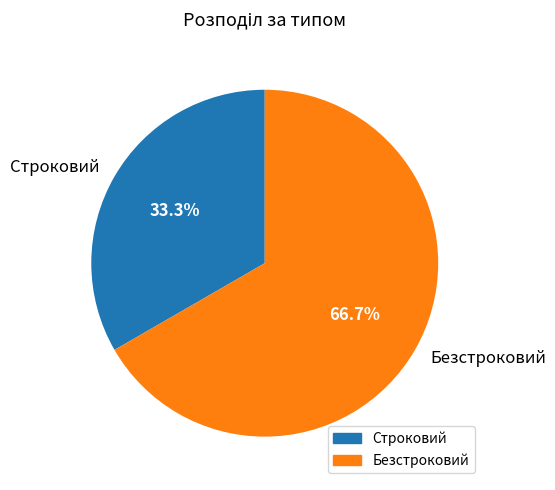

What percentage is the Безстроковий slice, to the nearest percent?

67%